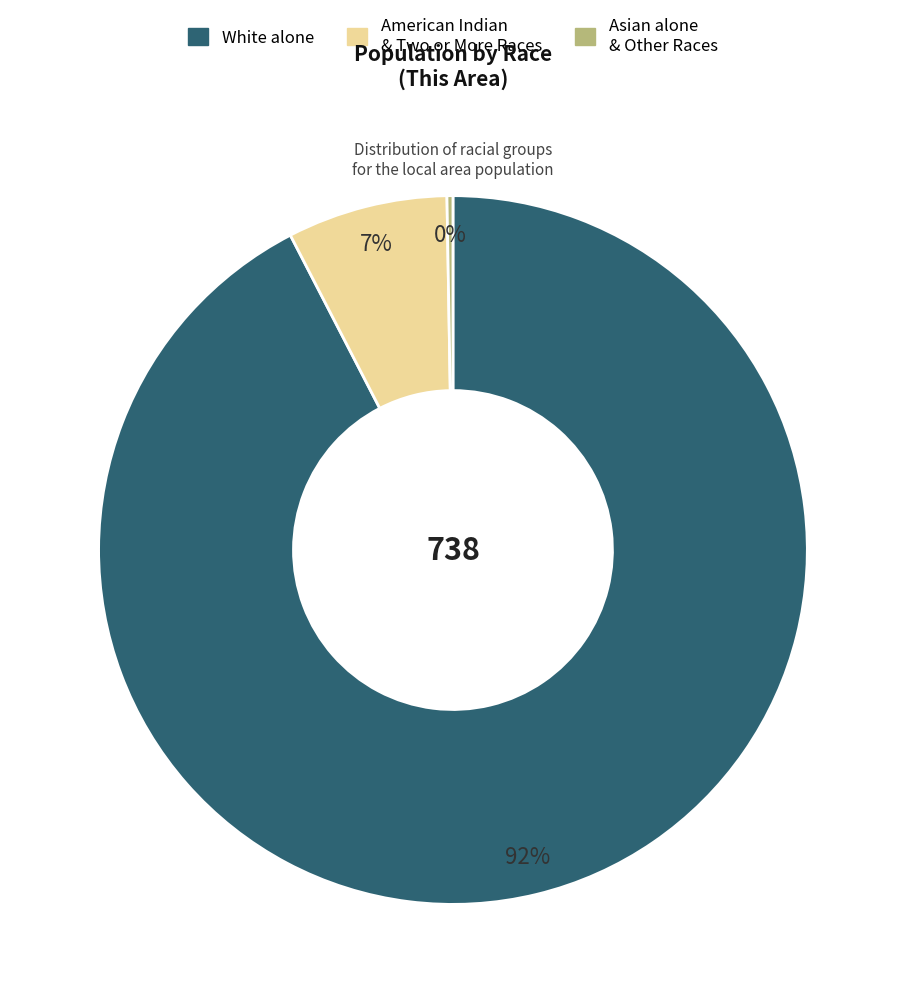

Does any single category account for the majority?

Yes